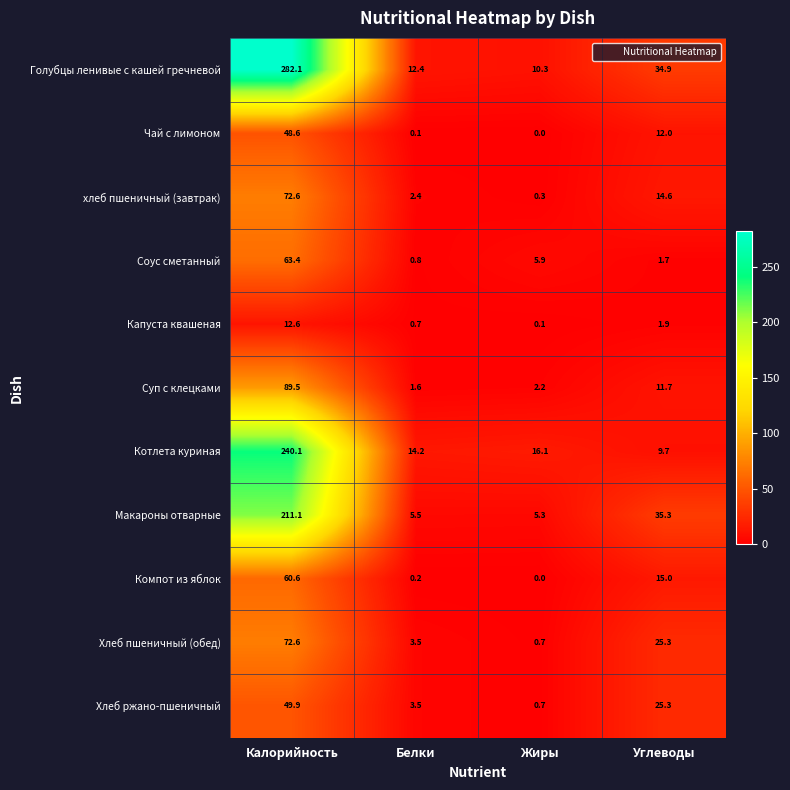

What is the total value across all series at Углеводы?

187.4